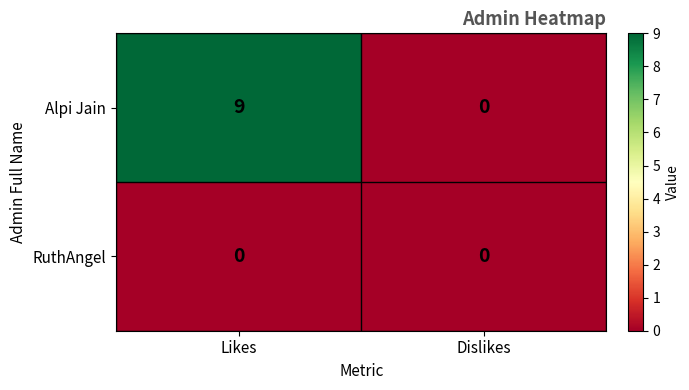

What is the difference between the highest and lowest values at Likes?

9